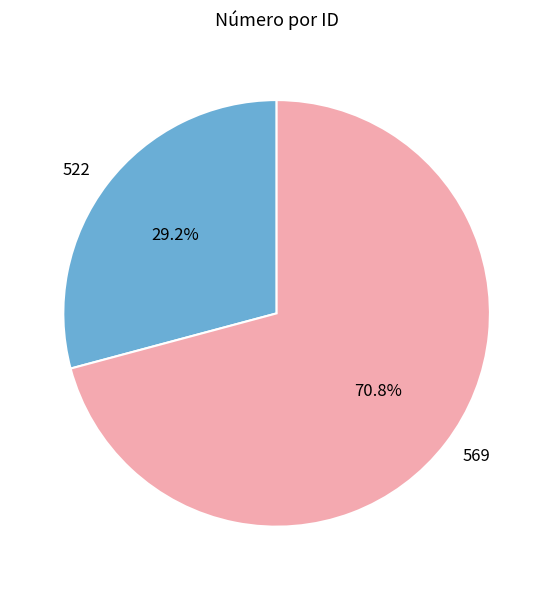

What portion of the pie excludes 569?

29.2%